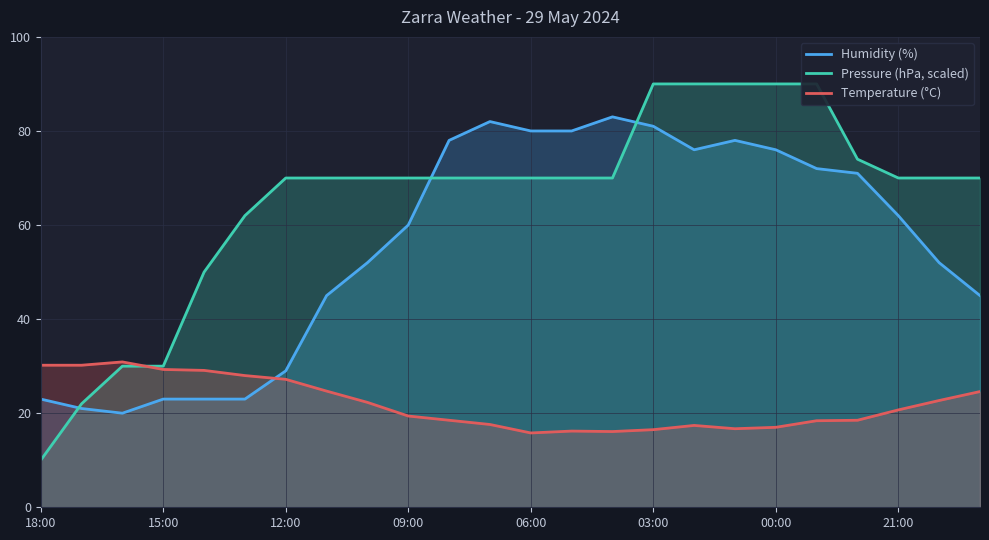

What is the minimum value for Humidity (%)?

20.0